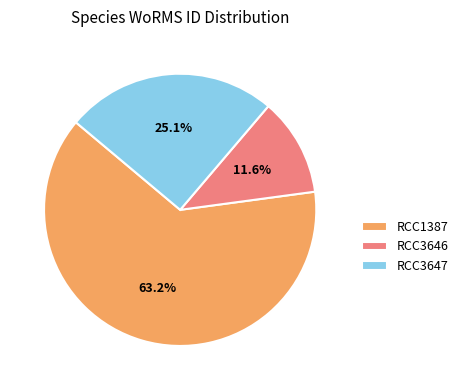

Rank the categories by value from highest to lowest.

RCC1387, RCC3647, RCC3646